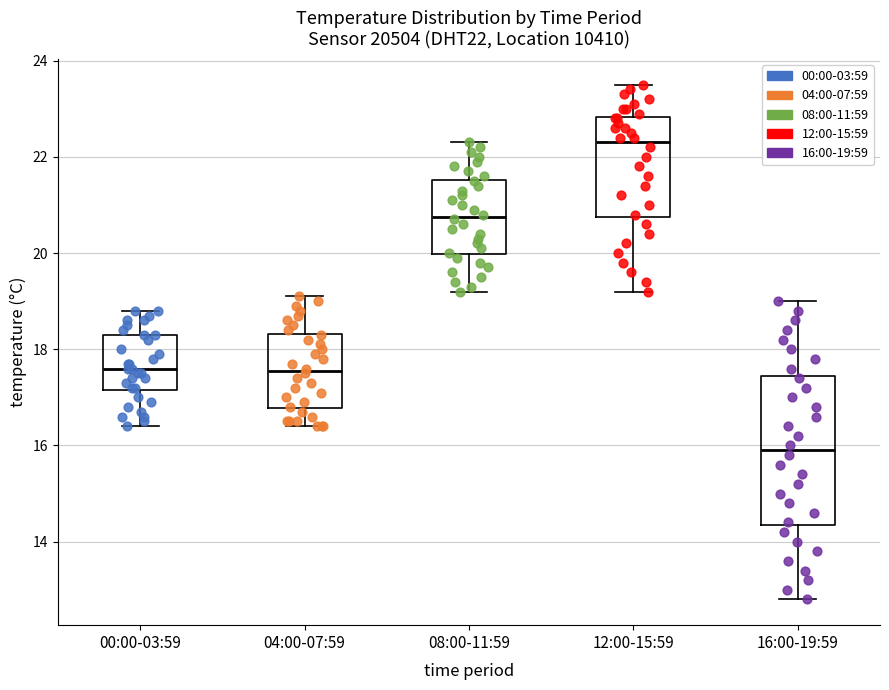

Comparing the boxes themselves (not the whiskers), which one is the tallest?

16:00-19:59